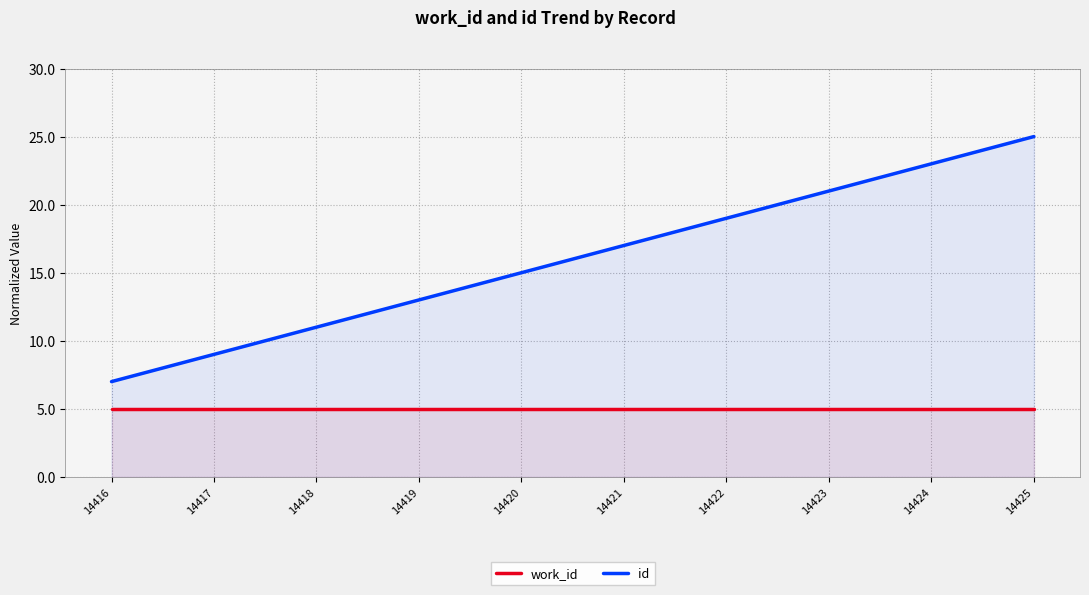

What is the maximum value for work_id?

5.0